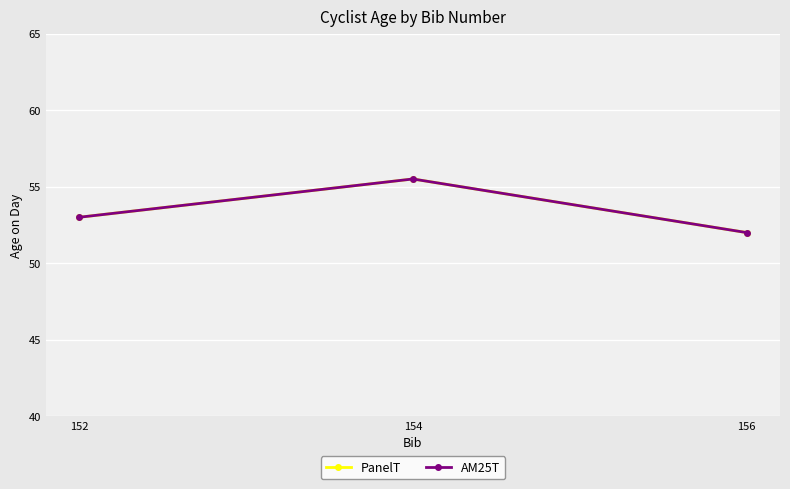

What is the maximum value for AM25T?

55.5